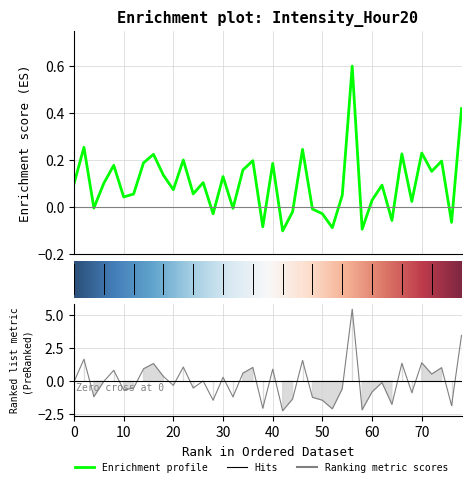

How many interior local peaks (higher than both neighbors) does the data have?

14